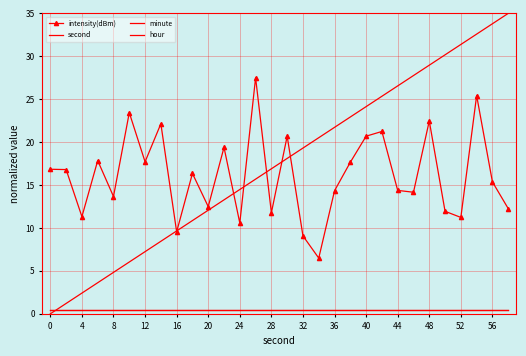

At how many categories does at least one series exceed 31?

4